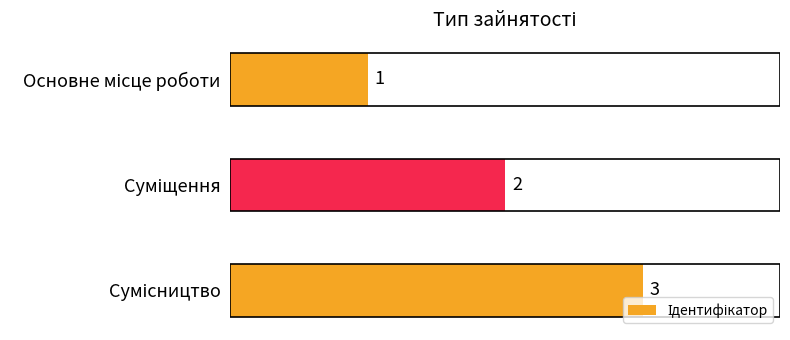

What is the minimum value shown in the chart?

1